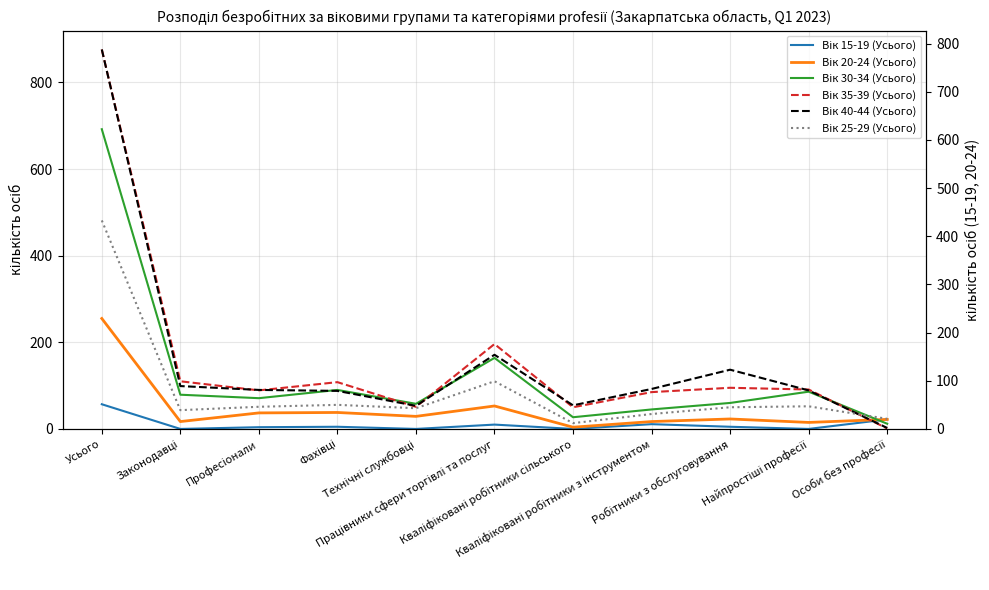

How many intersections are there between Вік 20-24 (Усього) and Вік 30-34 (Усього)?

1